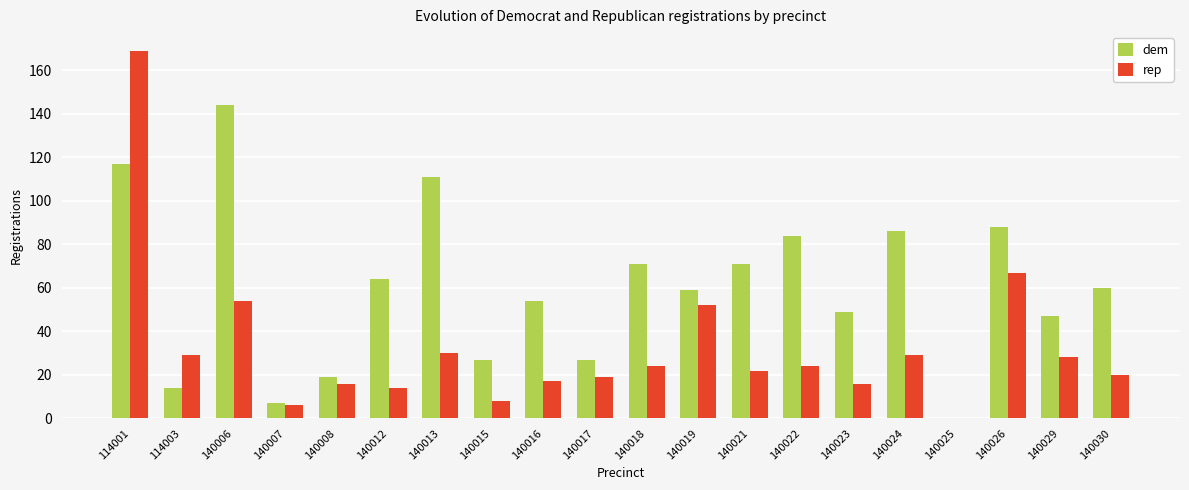

What is the total value across all series at 140023?

65